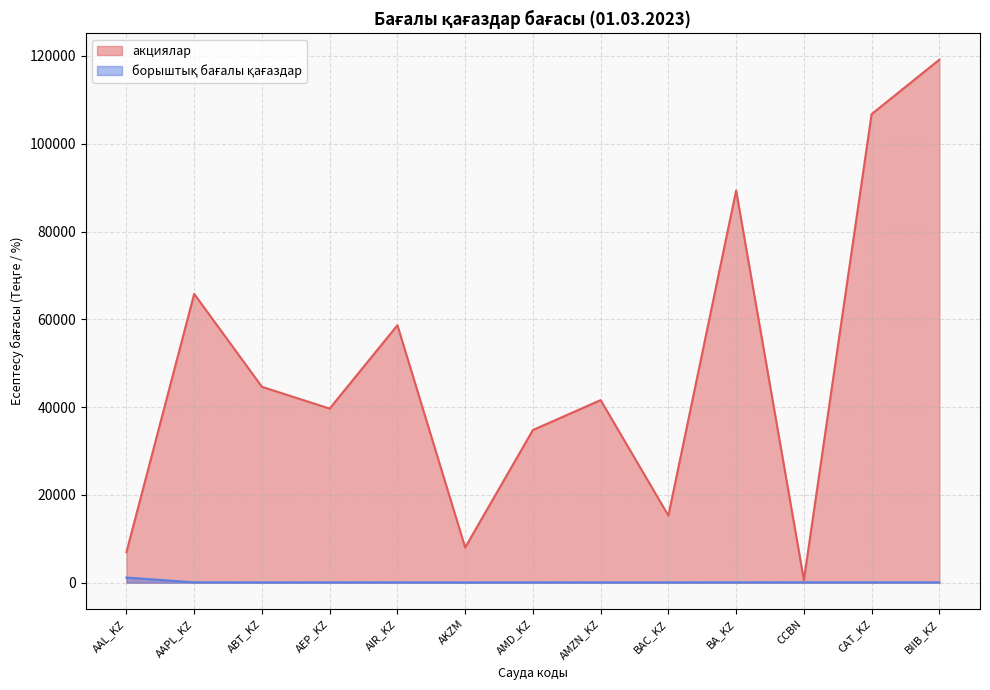

Which has a higher value, BIIB_KZ or CAT_KZ?

BIIB_KZ